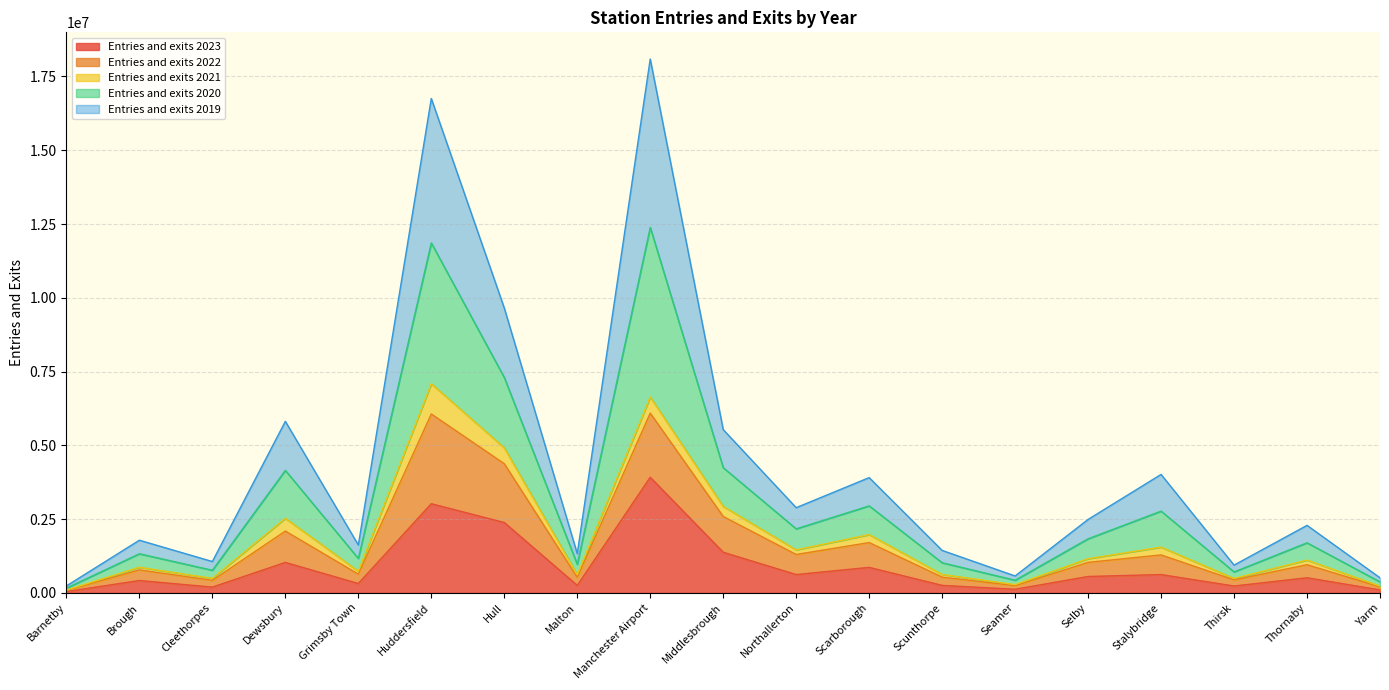

Does the chart have visible grid lines?

Yes